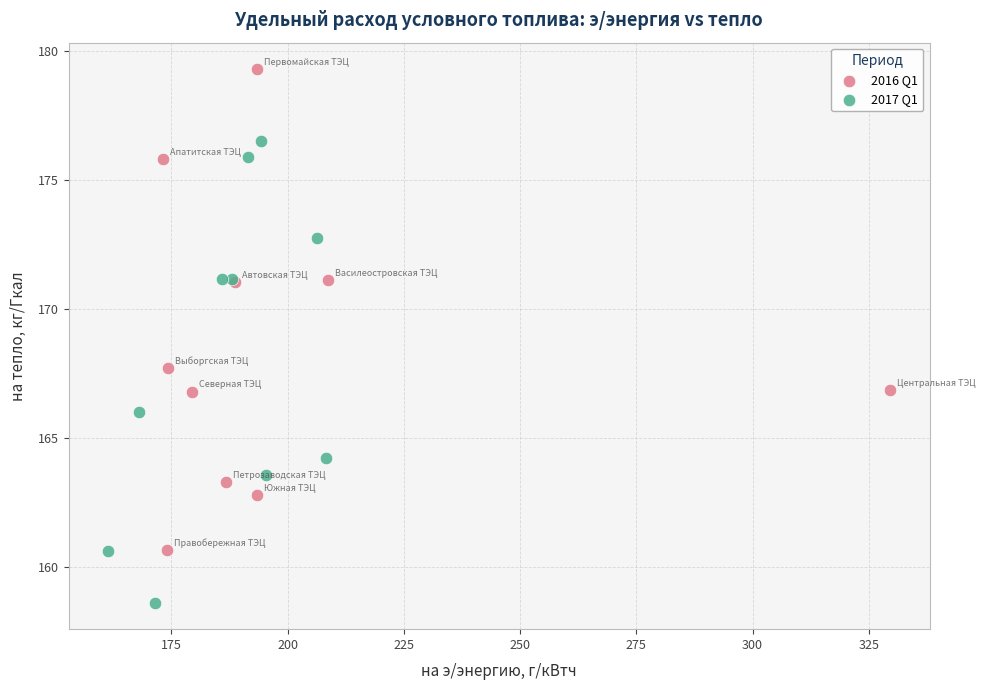

Which series contains the highest Y value?

2016 Q1